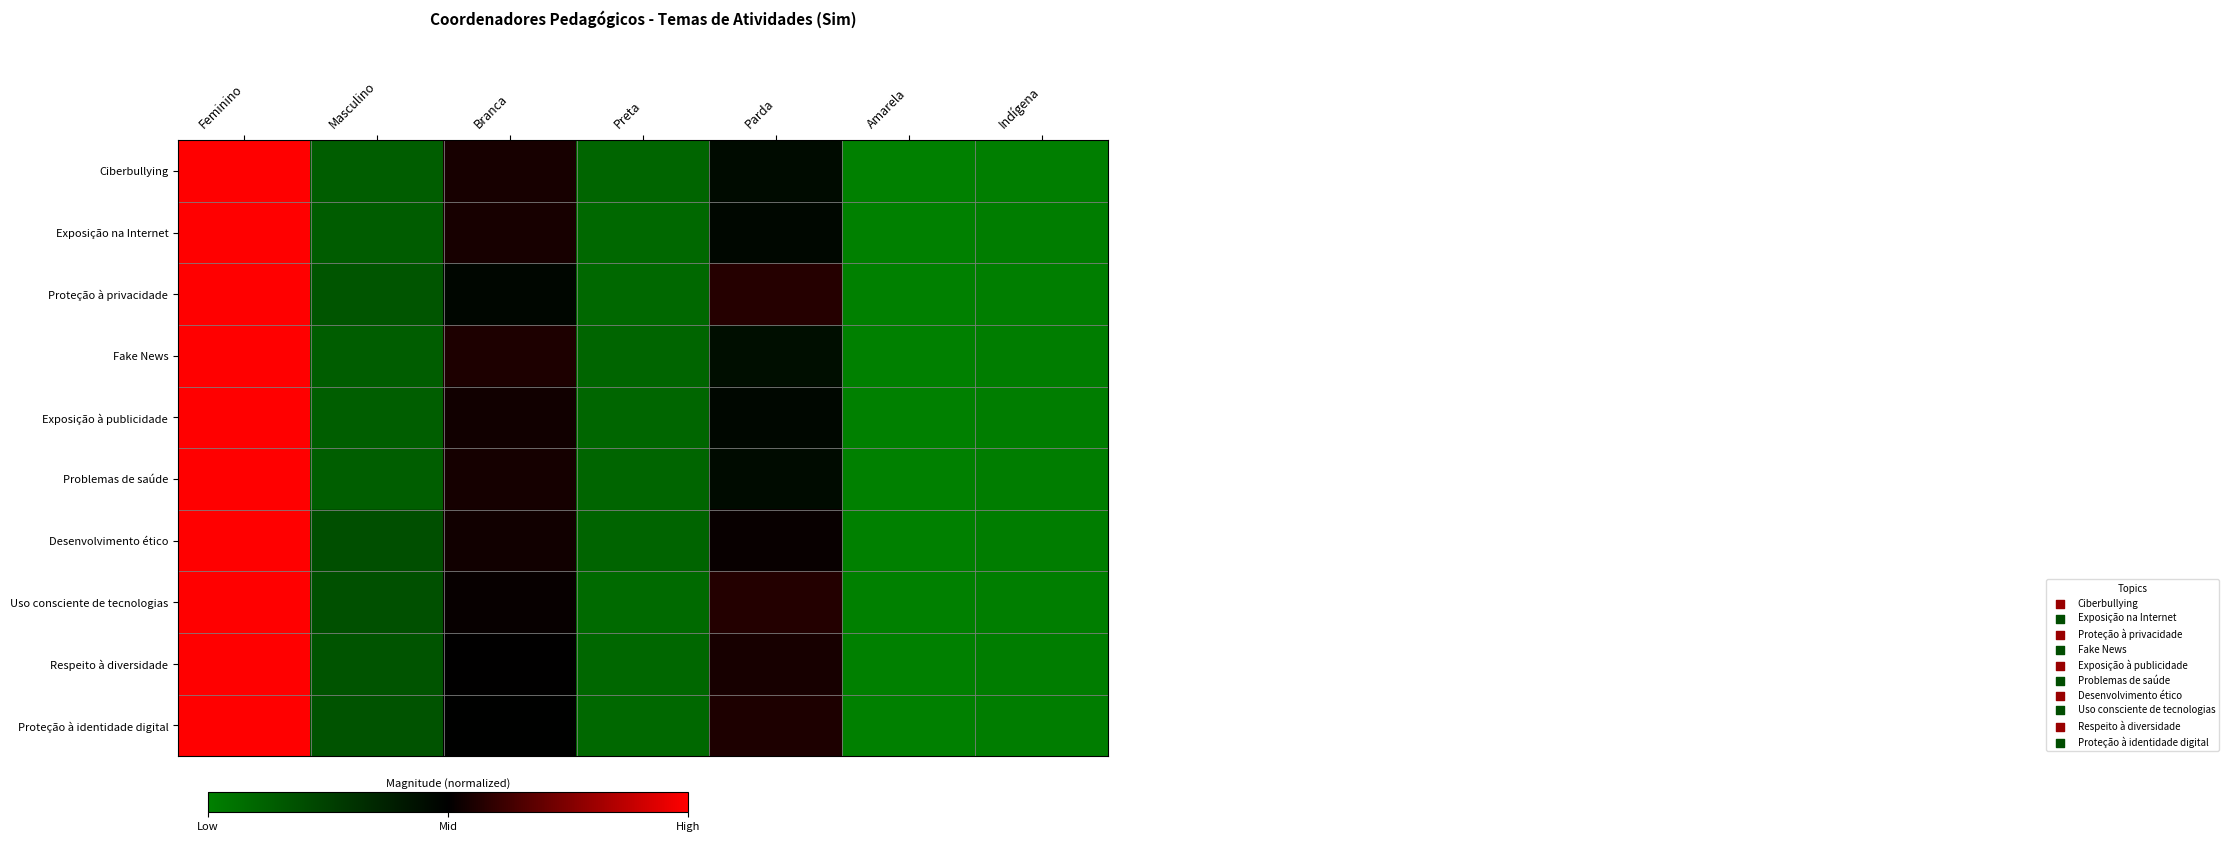

At which category is the sum across all series the highest?

Feminino